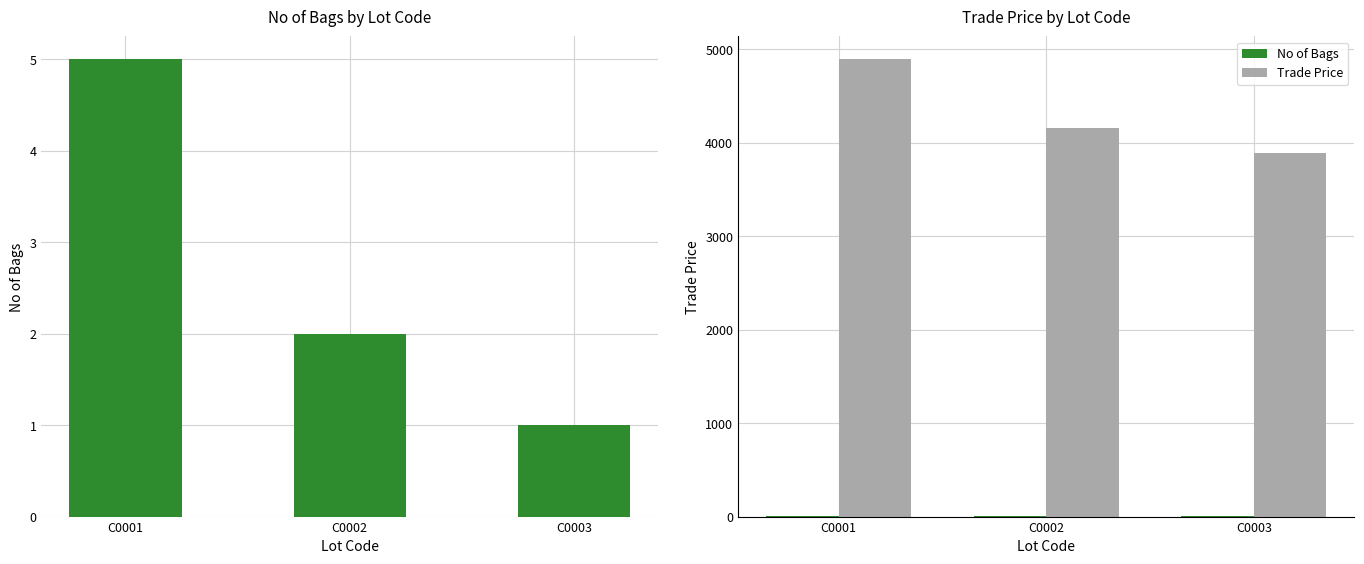

What is the difference between the second highest and minimum values in the No of Bags series?

1.0